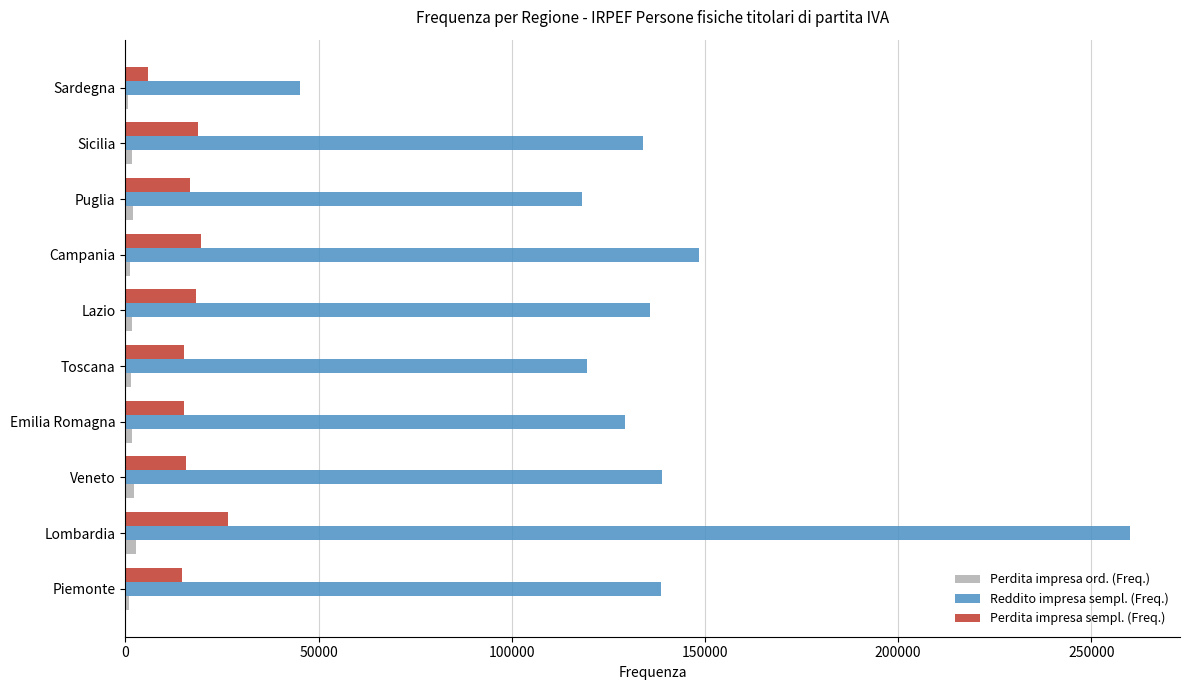

Which series has the largest range (max minus min)?

Reddito impresa sempl. (Freq.)